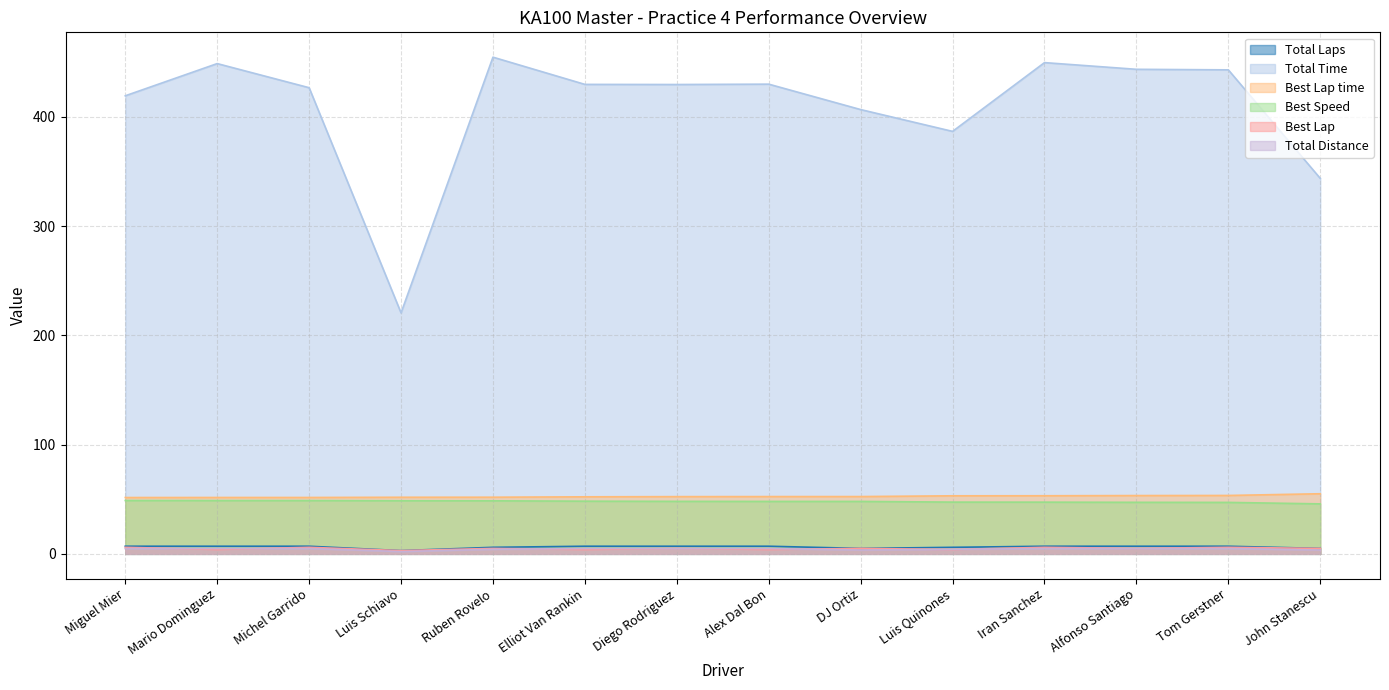

Rank the series at John Stanescu from highest to lowest value.

Total Time, Best Lap time, Best Speed, Best Lap, Total Distance, Total Laps